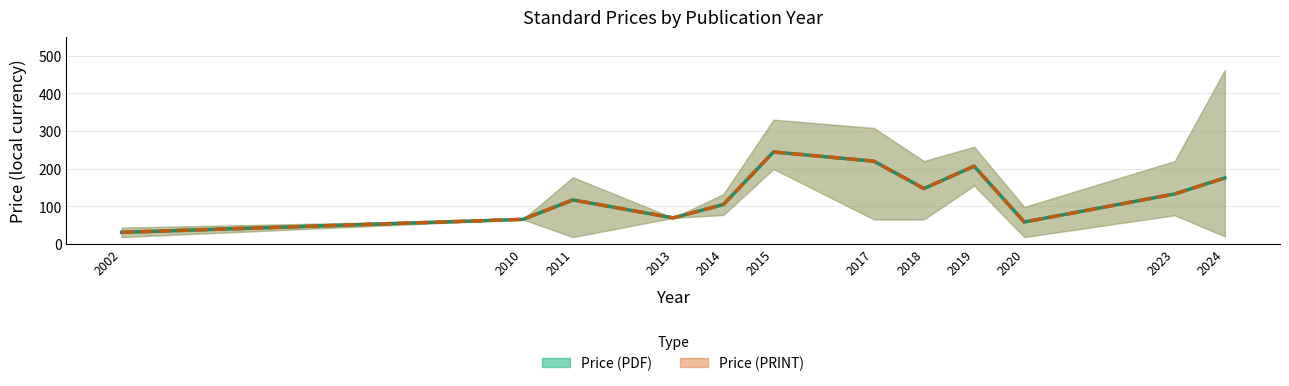

At how many categories does at least one series exceed 118?

6